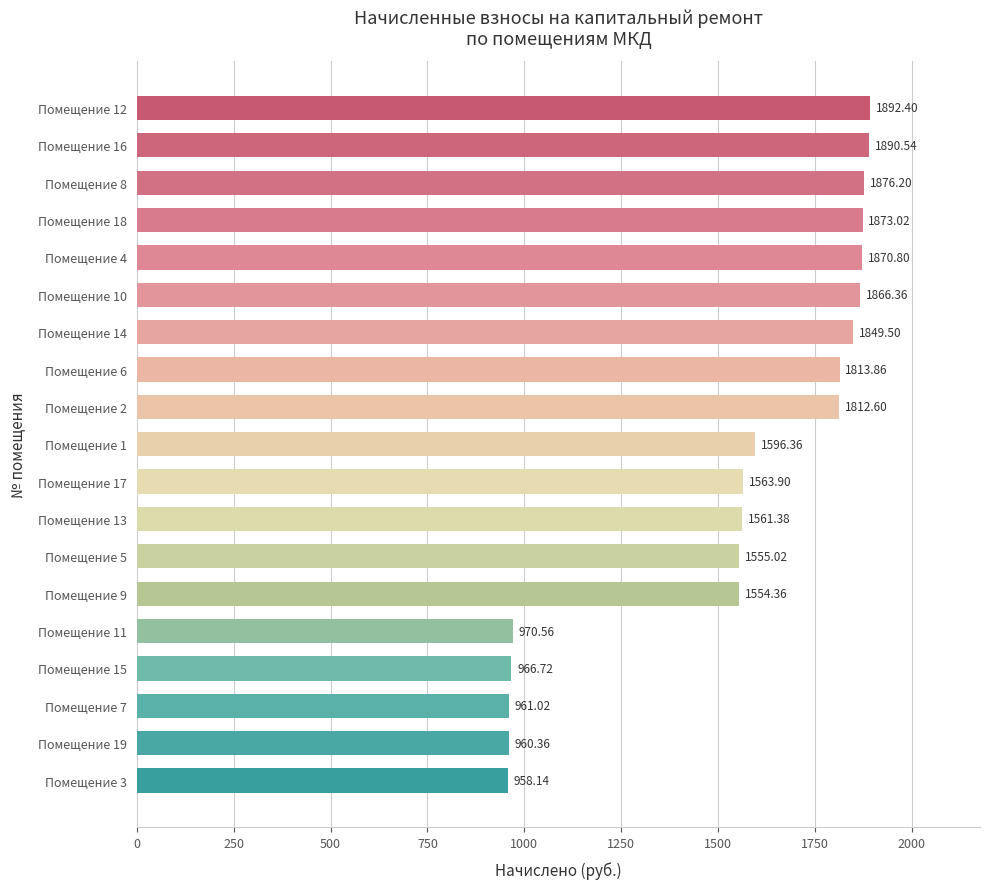

Which has a higher value, Помещение 11 or Помещение 6?

Помещение 6